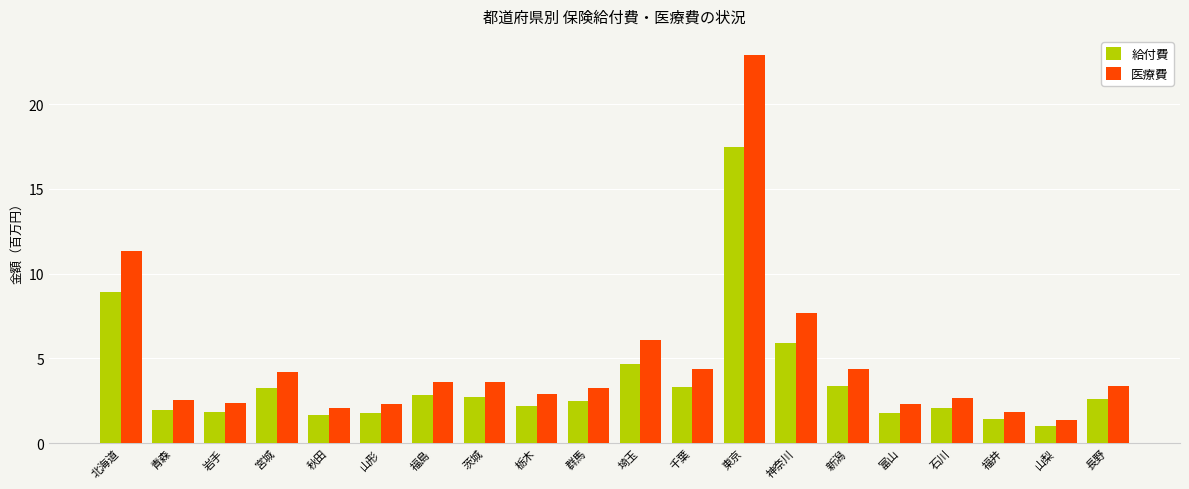

At which label does 給付費 reach its peak?

東京